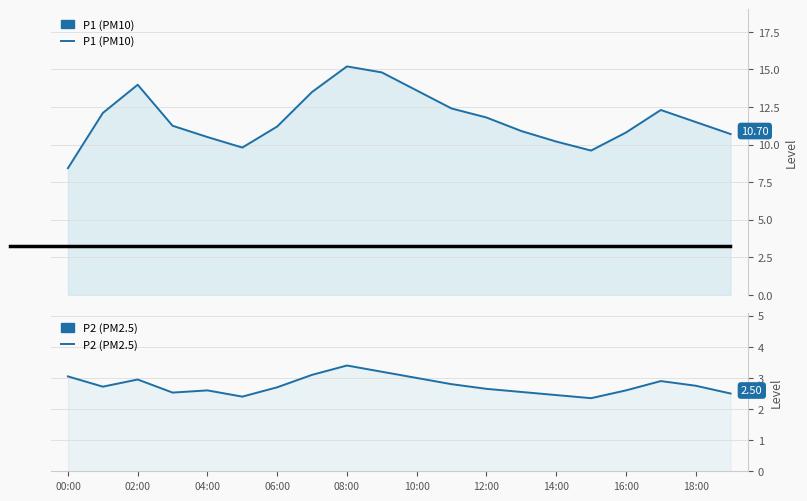

Which series changed the most between 08:00 and 12:00?

P1 (PM10)